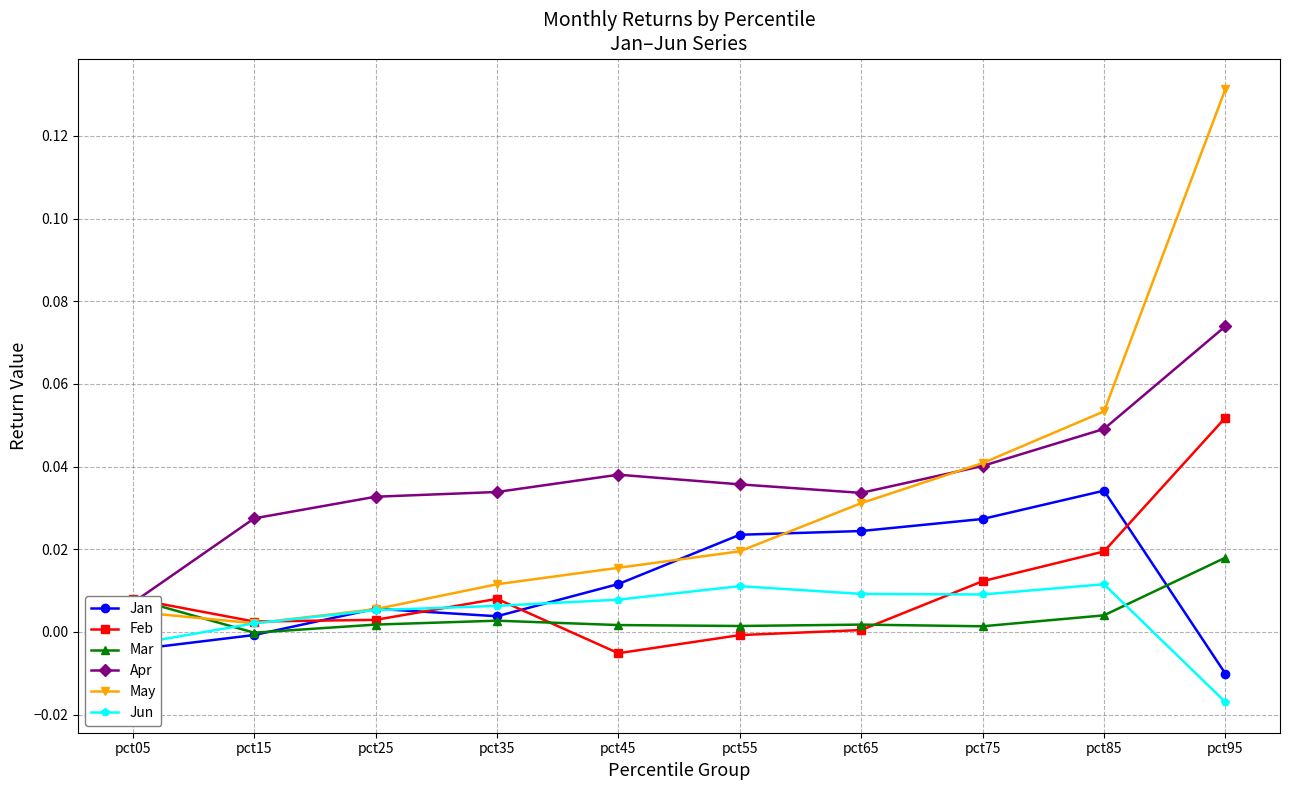

Rank the series at pct55 from lowest to highest value.

Feb, Mar, Jun, May, Jan, Apr